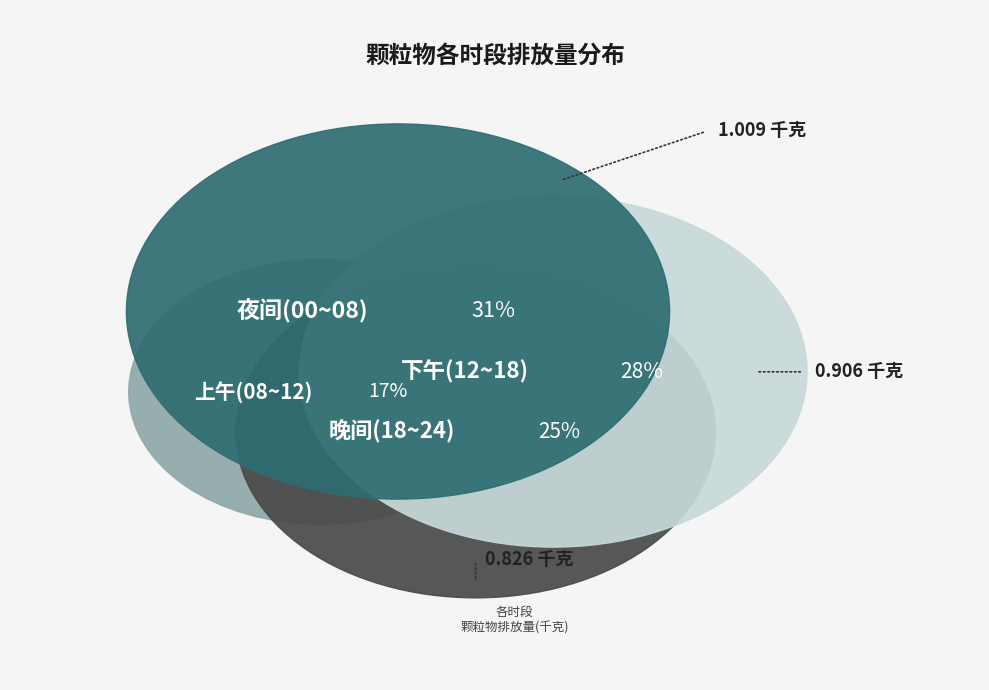

True or false: 08~09 accounts for 1% of the total.

False